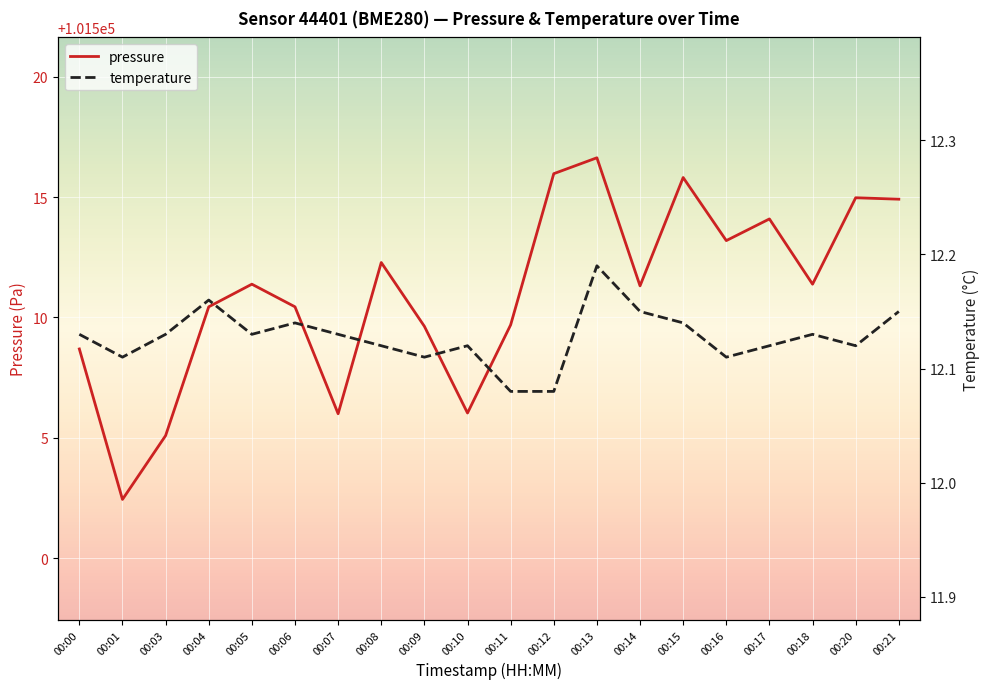

Reading left to right, transcribe all the data shown in this chart.

pressure: 00:00=101508.7	00:01=101502.4	00:03=101505.1	00:04=101510.4	00:05=101511.4	00:06=101510.4	00:07=101506.0	00:08=101512.3	00:09=101509.6	00:10=101506.0	00:11=101509.7	00:12=101516.0	00:13=101516.6	00:14=101511.3	00:15=101515.8	00:16=101513.2	00:17=101514.1	00:18=101511.4	00:20=101515.0	00:21=101514.9
temperature: 00:00=12.1	00:01=12.1	00:03=12.1	00:04=12.2	00:05=12.1	00:06=12.1	00:07=12.1	00:08=12.1	00:09=12.1	00:10=12.1	00:11=12.1	00:12=12.1	00:13=12.2	00:14=12.2	00:15=12.1	00:16=12.1	00:17=12.1	00:18=12.1	00:20=12.1	00:21=12.2